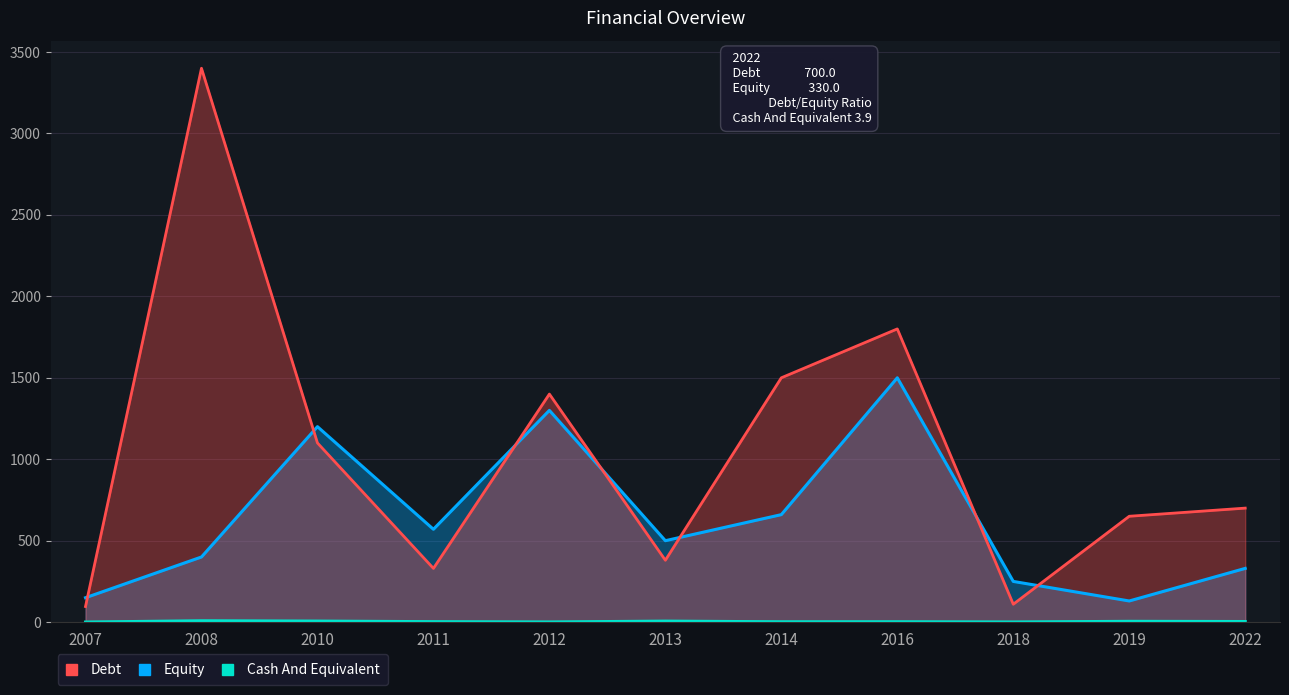

What is the minimum value for Debt?

96.0